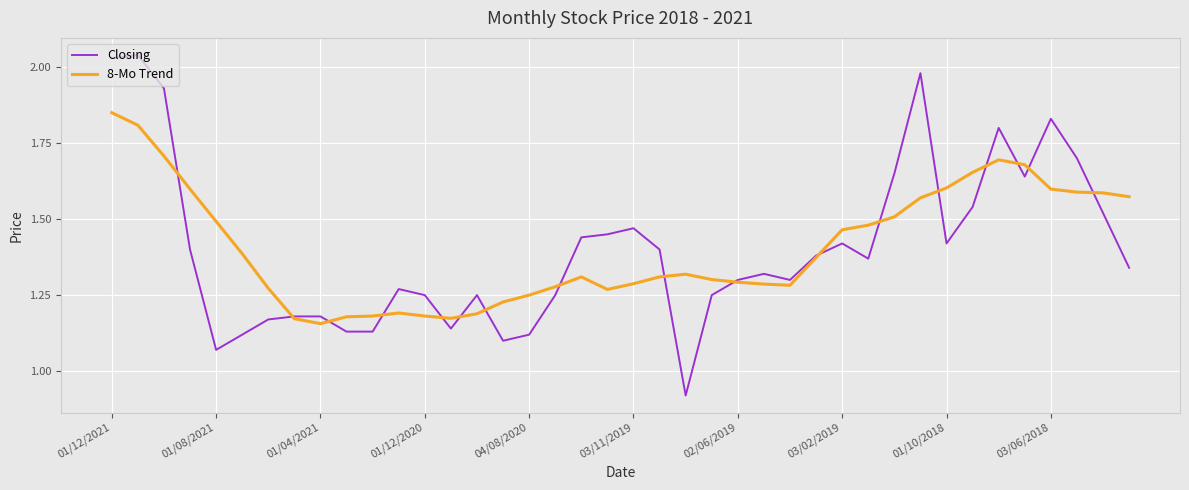

Which series has the largest range (max minus min)?

Closing